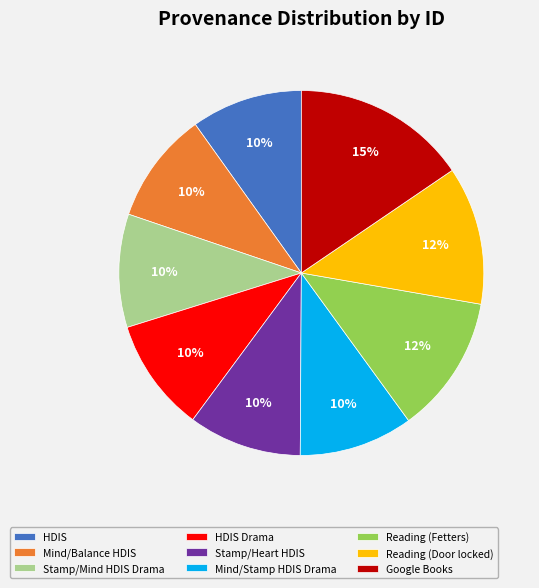

Does any single category account for the majority?

No